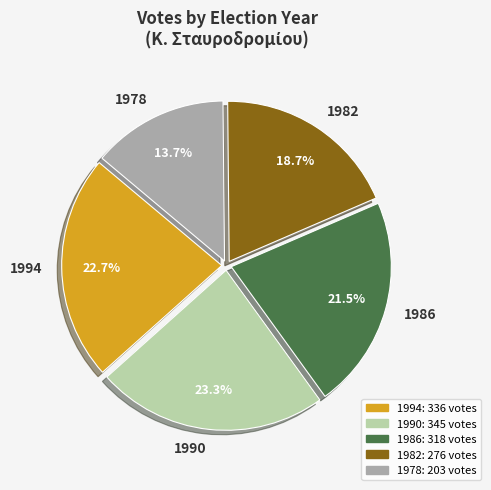

Is 1978 the majority of the pie?

No